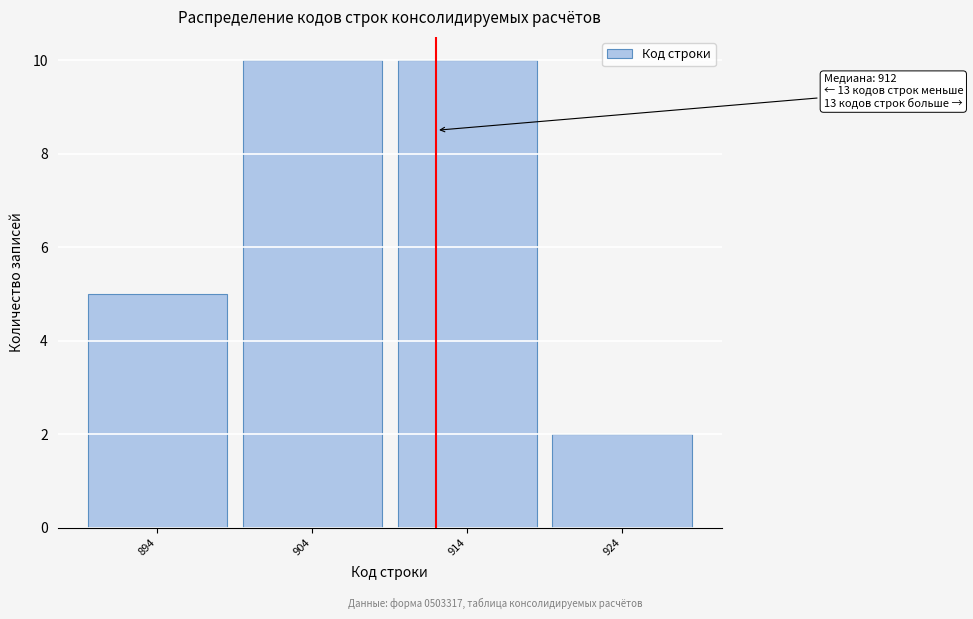

Reading right to left, extract all data points from this chart.

2	10	10	5